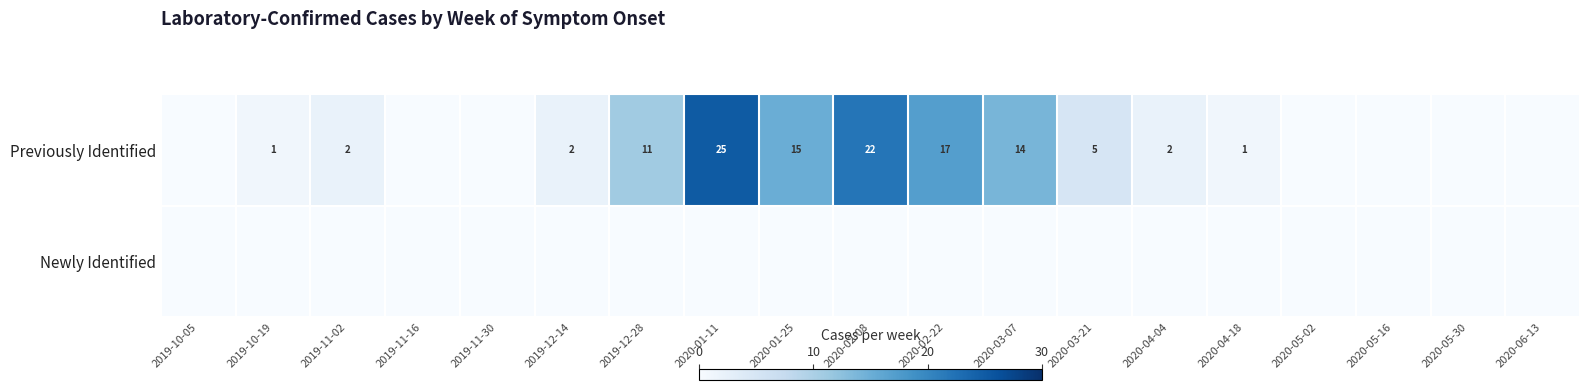

Is it true that Previously Identified equals 1 at 2019-10-19?

True